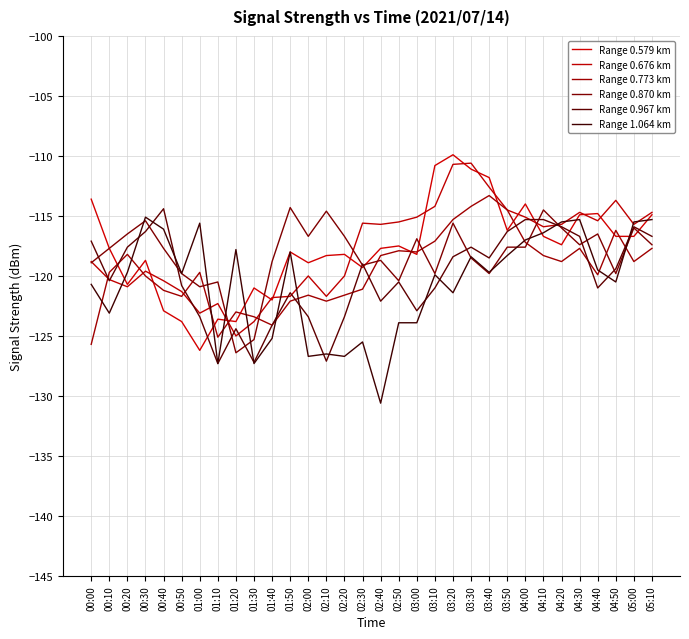

True or false: Range 0.870 km has a value of -120.5 at 01:10.

True